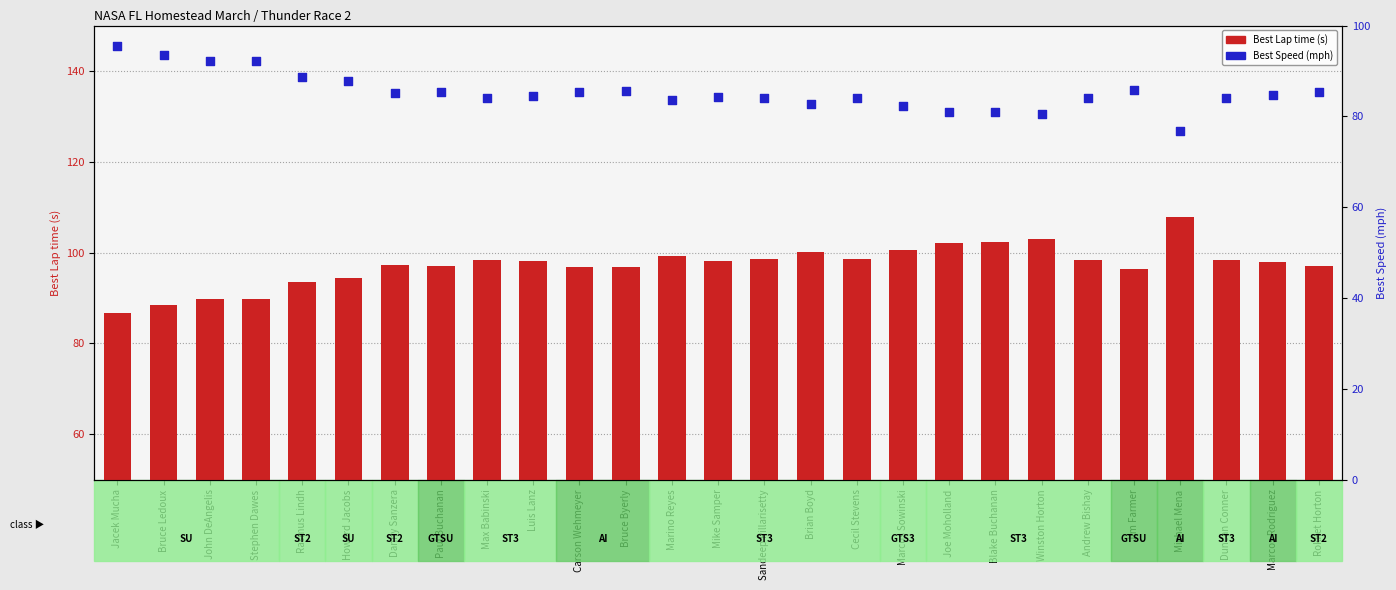

Which series contains the highest Y value?

Best Lap time (s)